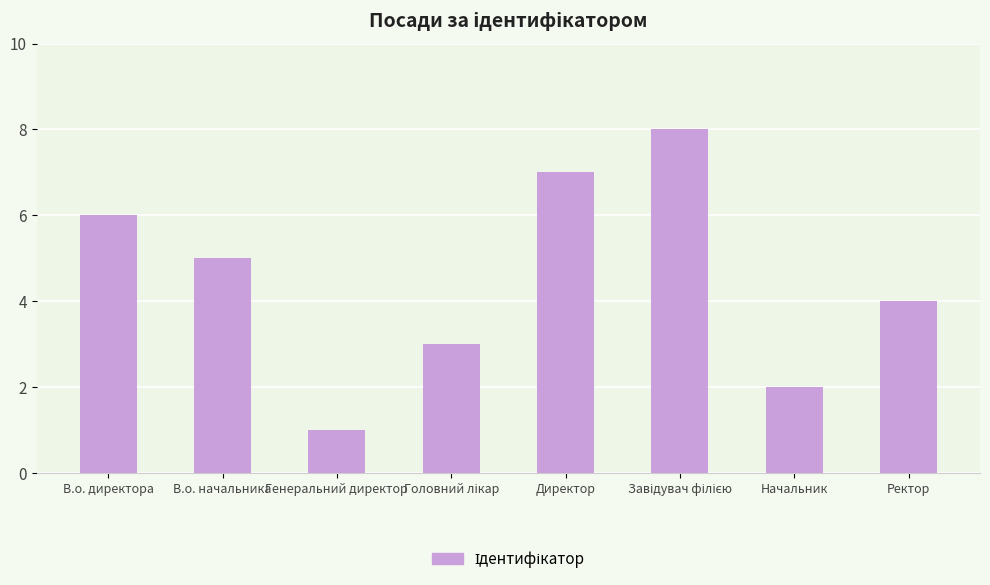

How many bars are there in total?

8